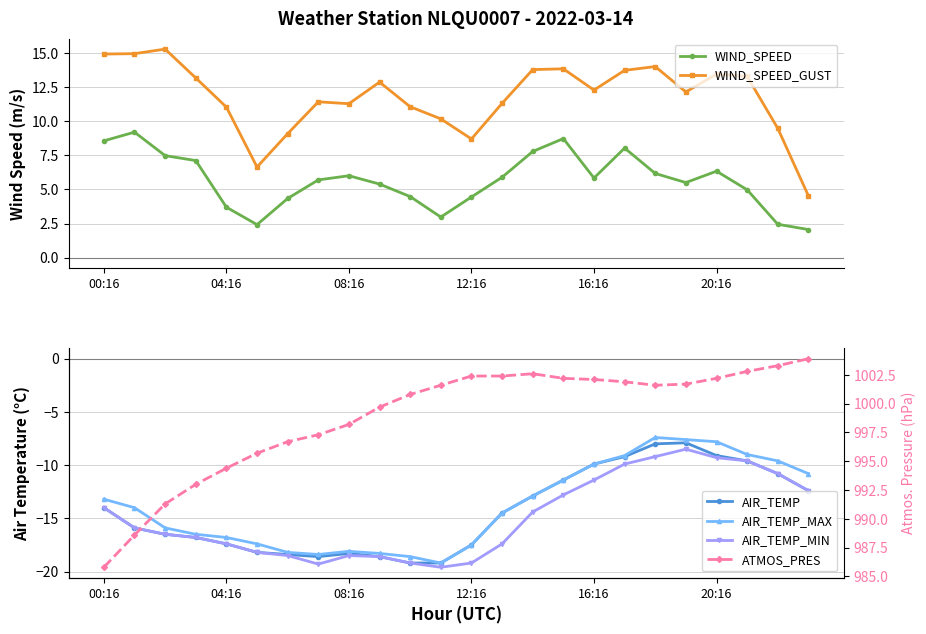

Where does the WIND_SPEED_GUST series first go above 12?

00:16